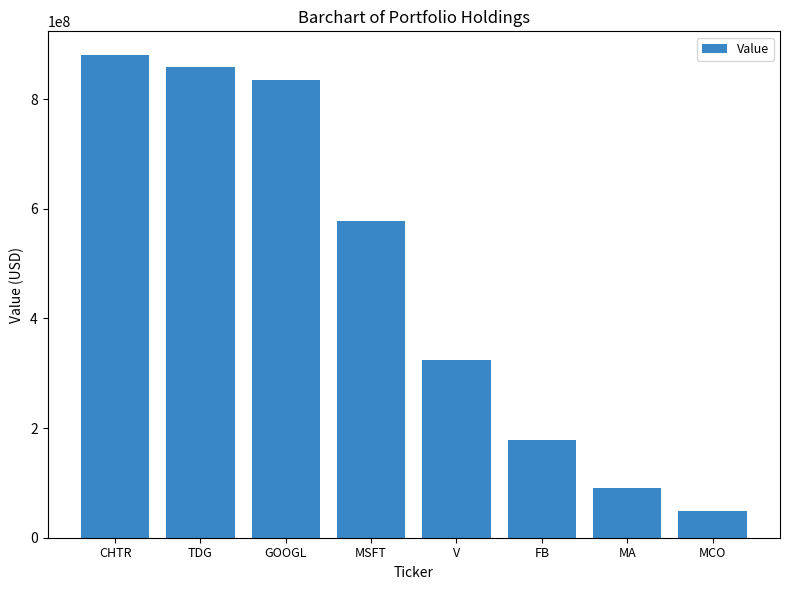

Count the number of categories in the chart.

8